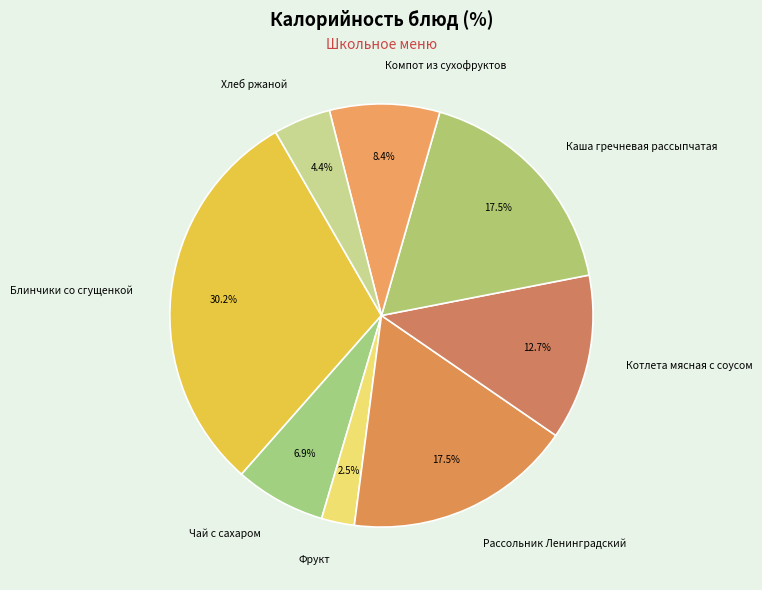

Which slice is the smallest?

Фрукт